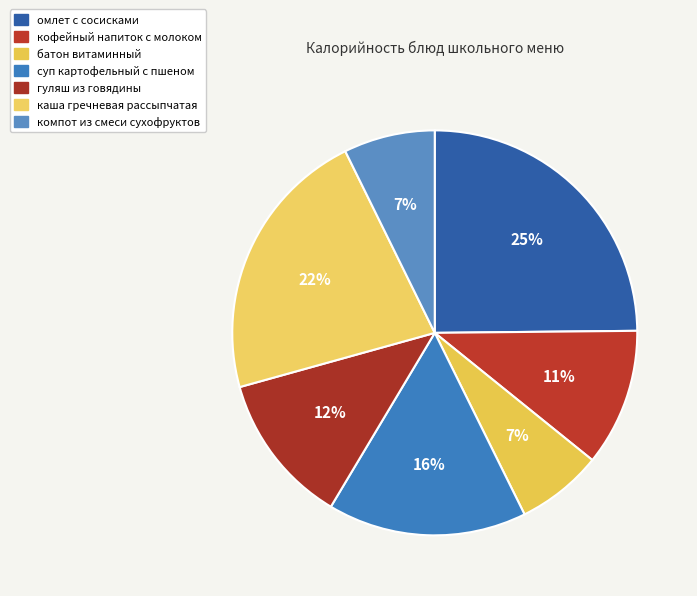

True or false: кофейный напиток с молоком accounts for 11% of the total.

True